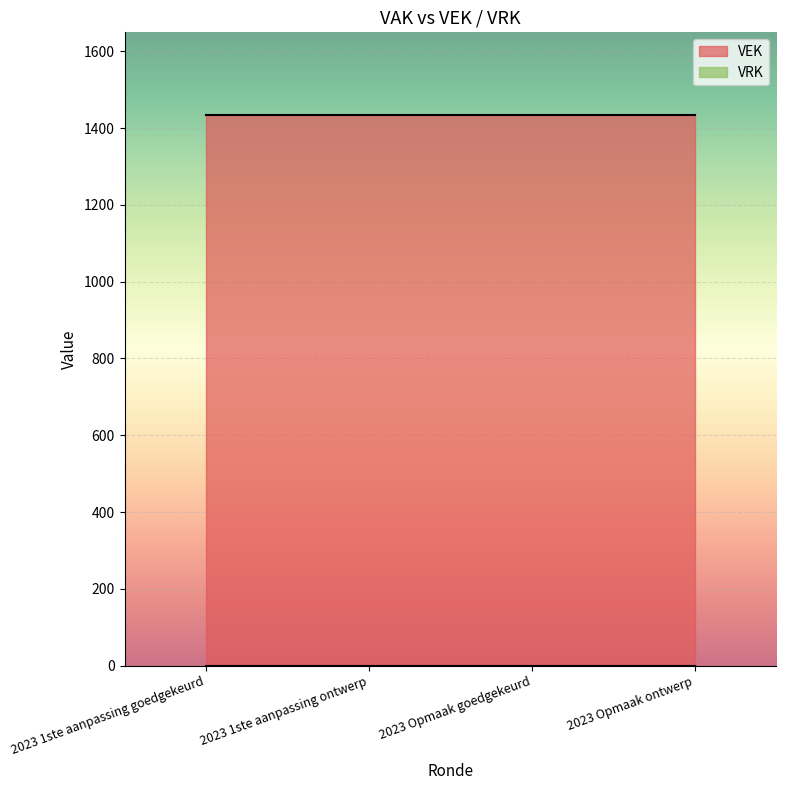

Which series has the largest range (max minus min)?

VEK